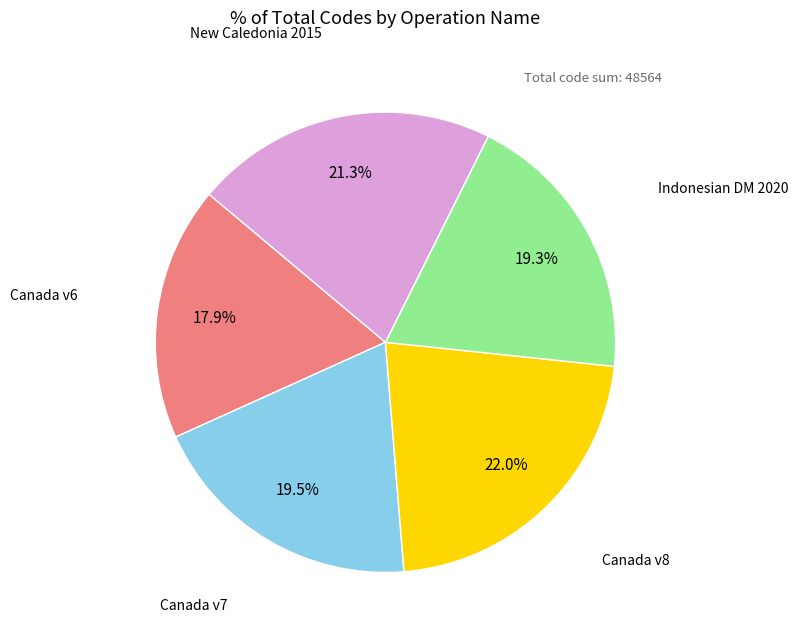

Is there a majority slice in this chart?

No